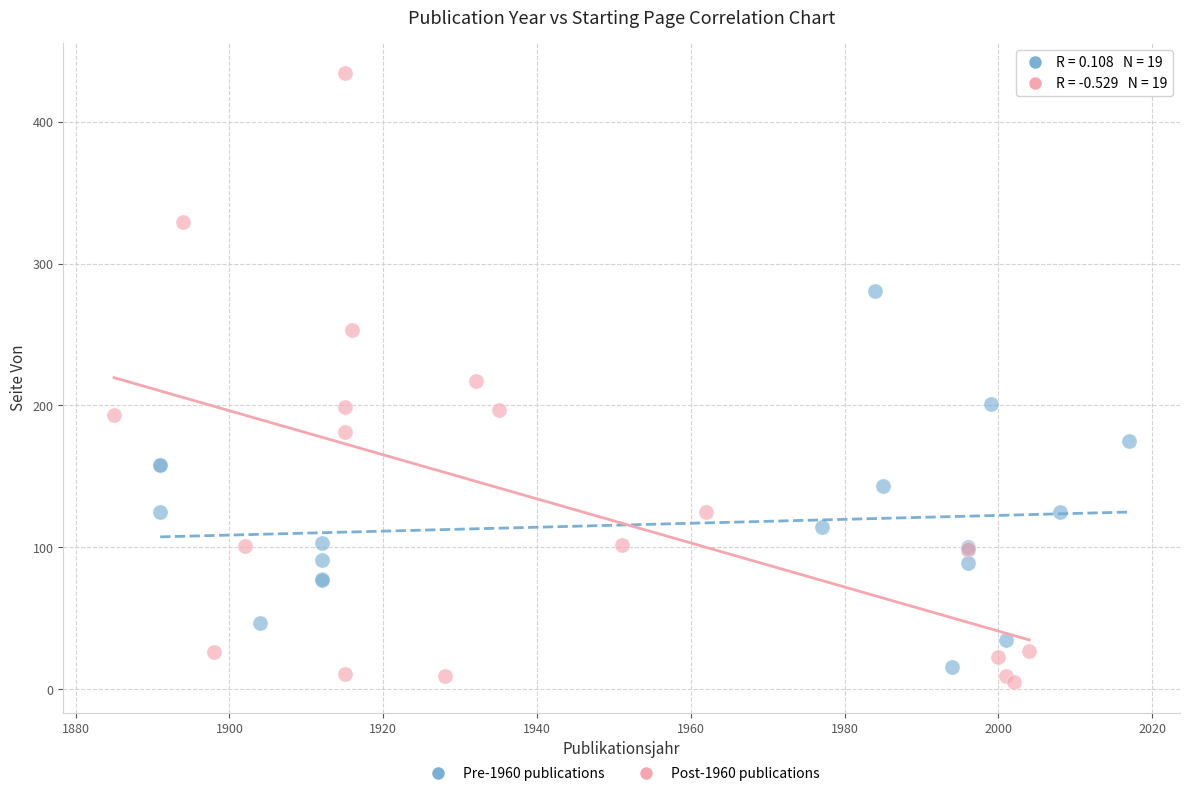

Which series has the largest Y range (max minus min)?

Post-1960 publications